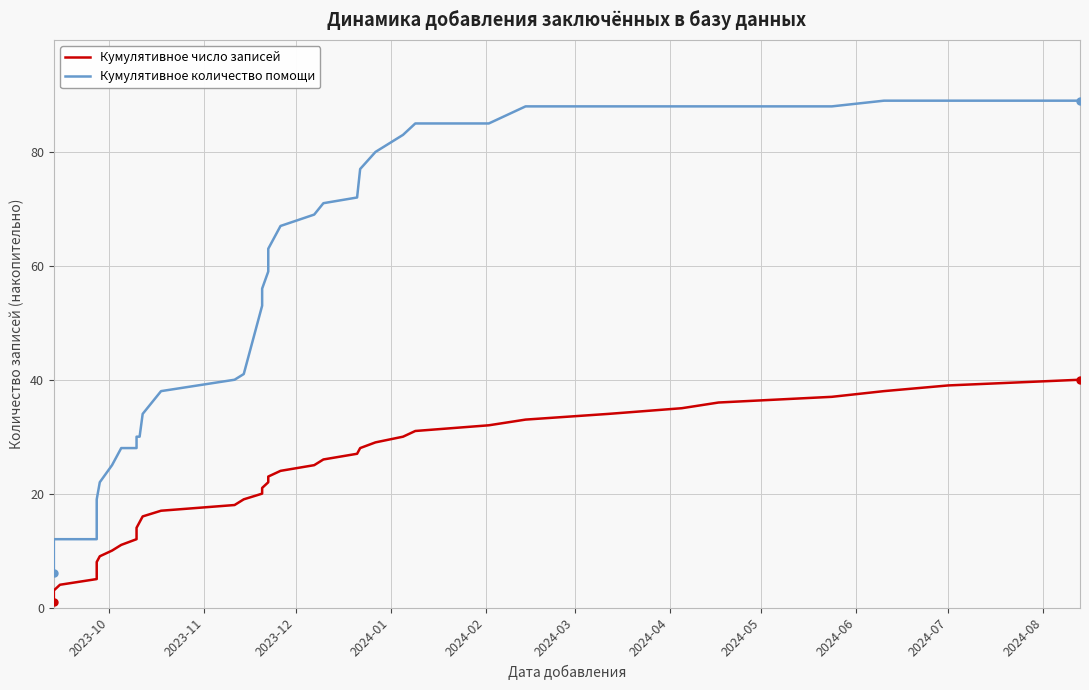

What is the difference between the maximum and second lowest values in the Кумулятивное количество помощи series?

81